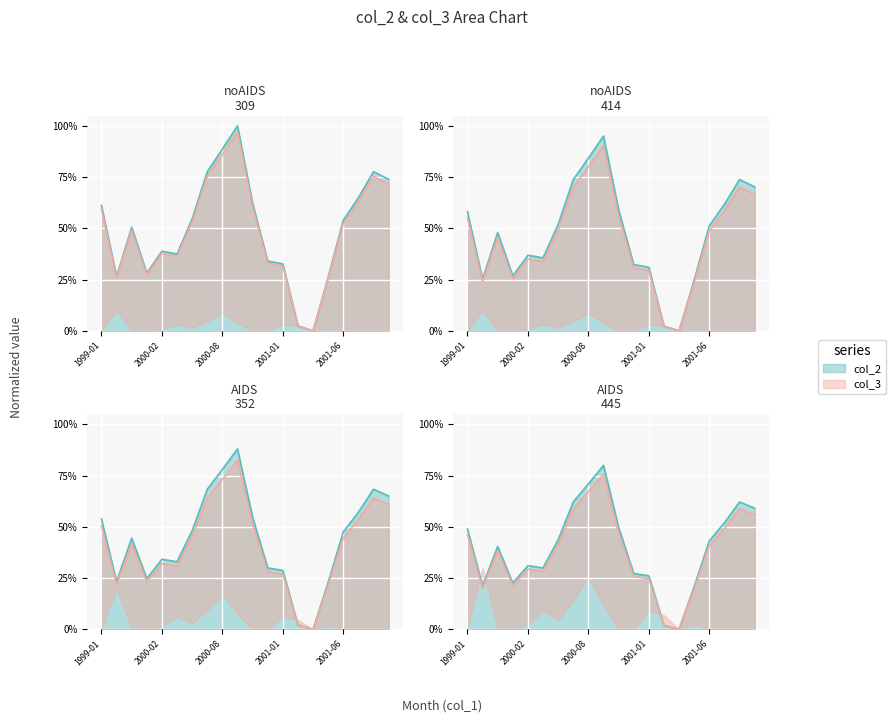

What is the difference between the maximum and second lowest values?

1.0